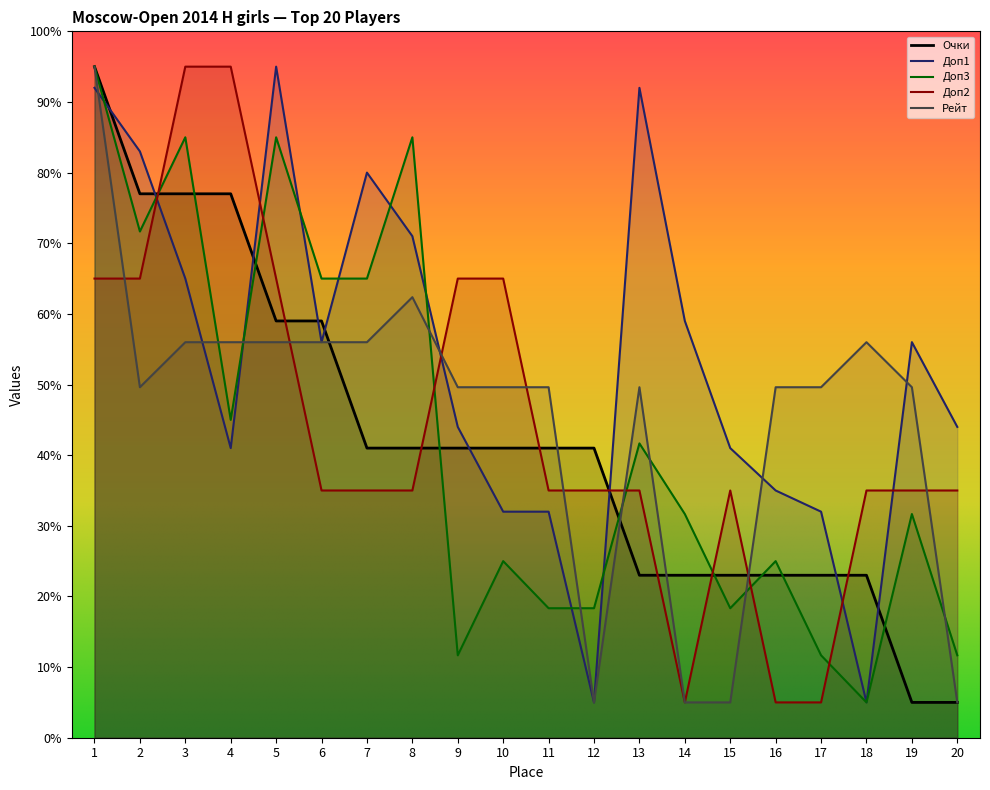

What is the difference between the Рейт values at 14 and 8?

57.4